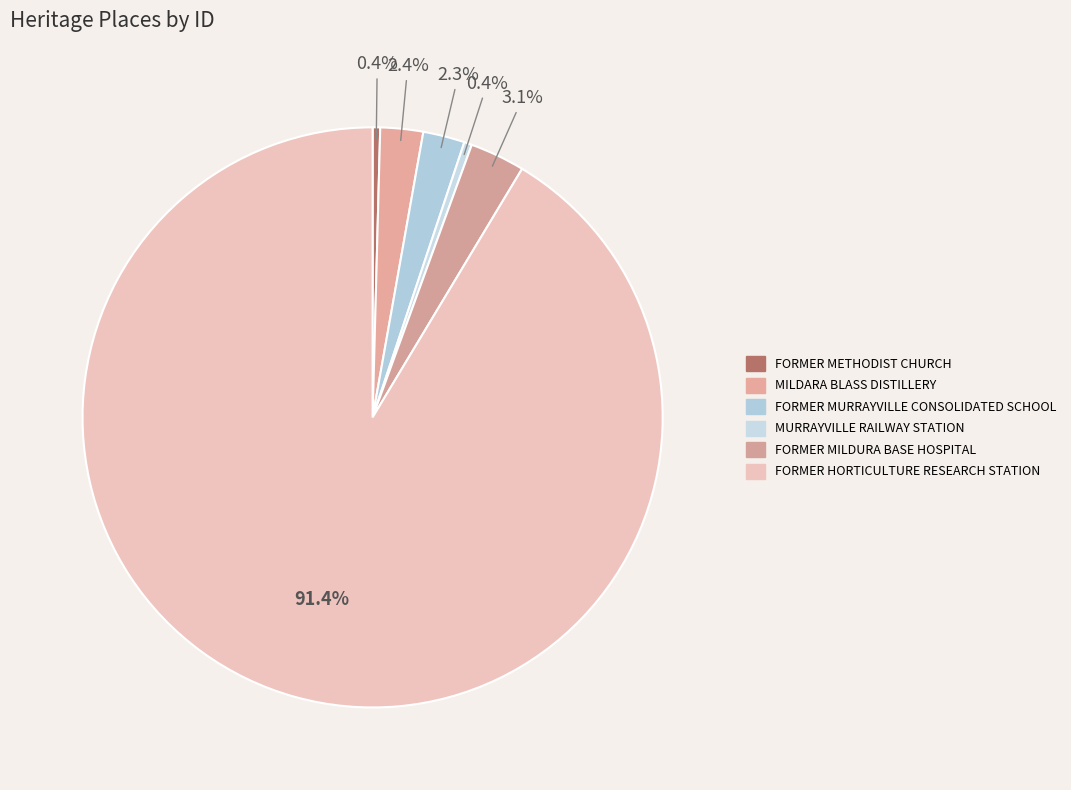

Count the number of slices in the pie.

6